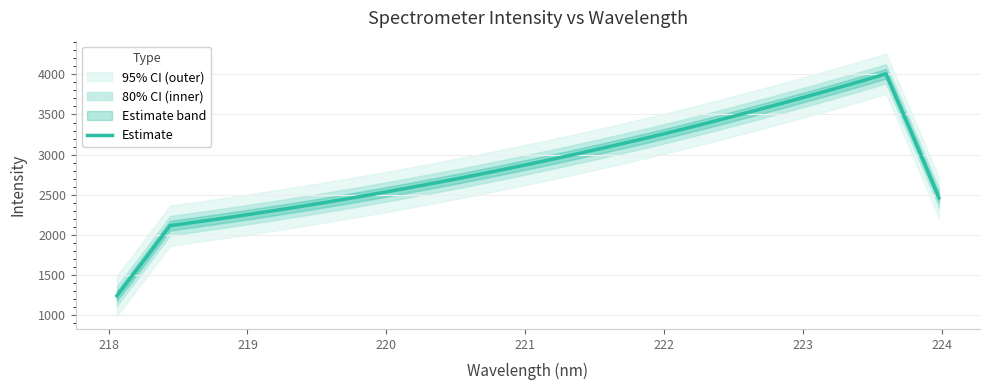

What is the maximum value for Estimate?

4006.4